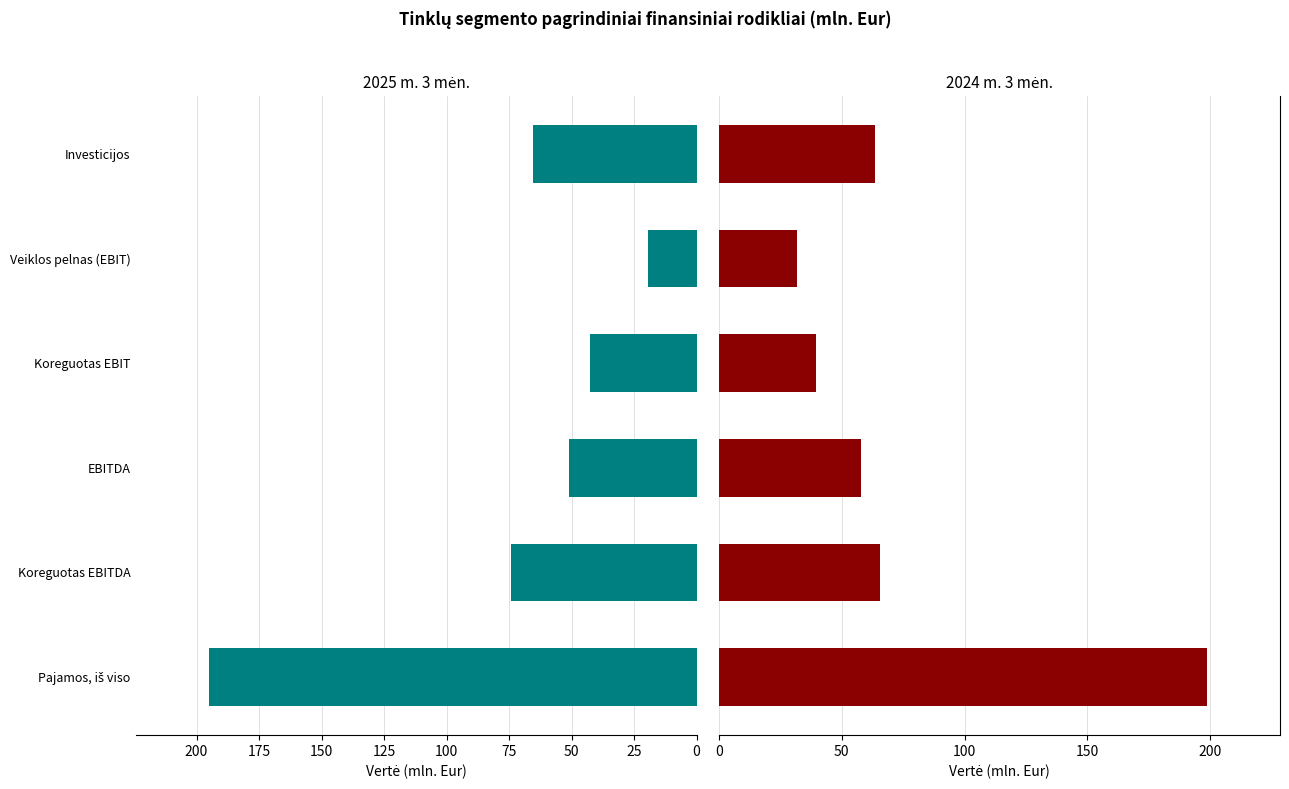

How many bars are there in each group?

2